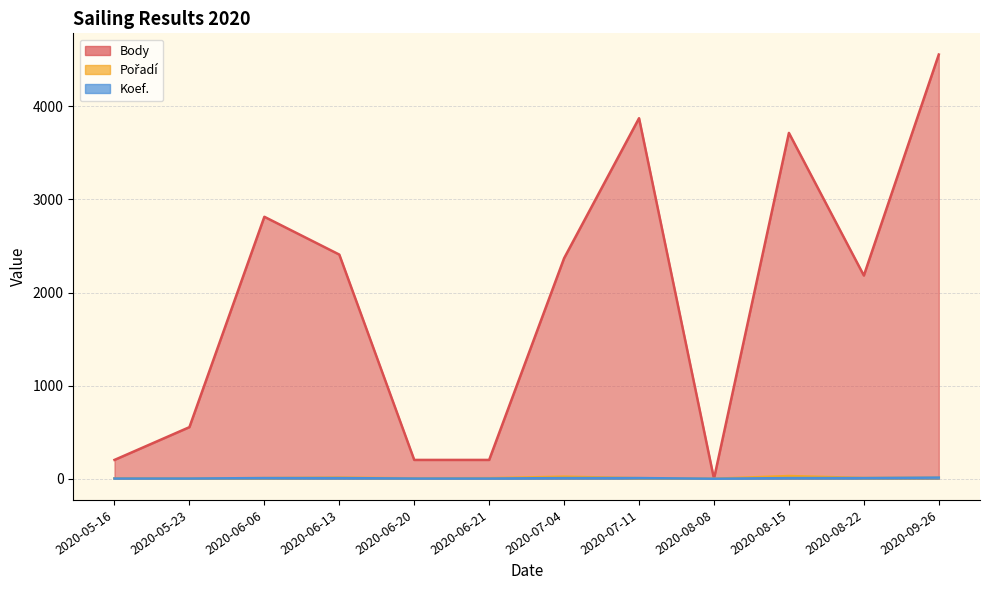

What are all the series names shown in the legend?

Body, Pořadí, Koef.